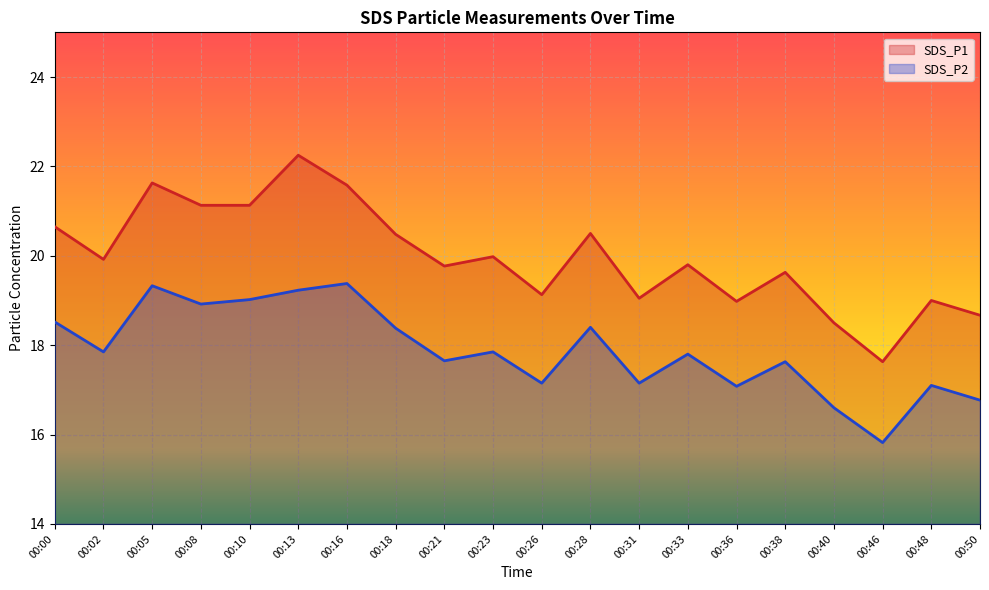

How many data points in SDS_P2 are less than 17?

3